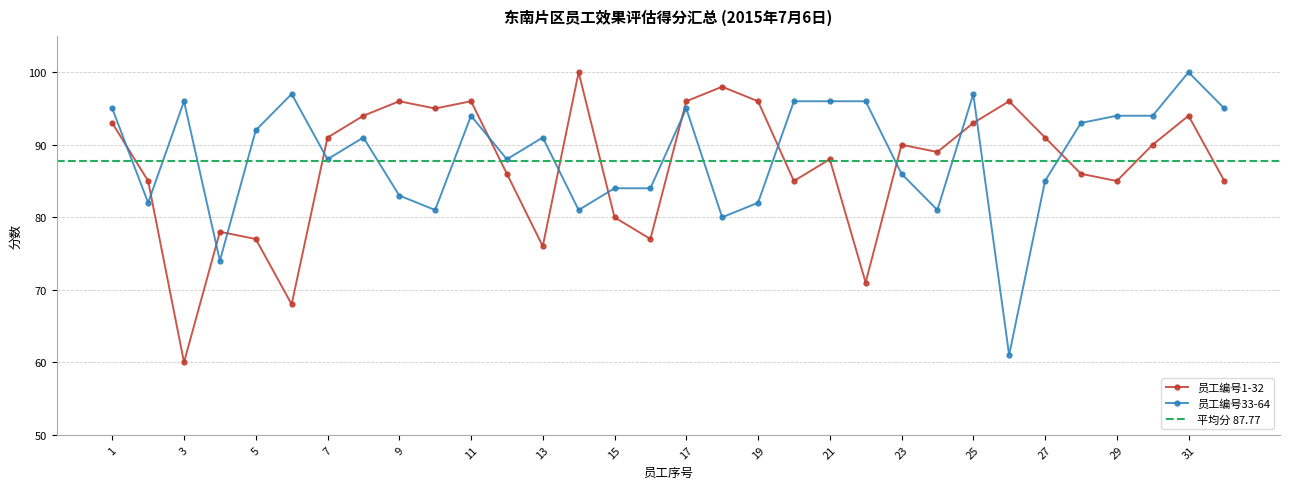

Reading left to right, transcribe all the data shown in this chart.

员工编号1-32: 93	85	60	78	77	68	91	94	96	95	96	86	76	100	80	77	96	98	96	85	88	71	90	89	93	96	91	86	85	90	94	85
员工编号33-64: 95	82	96	74	92	97	88	91	83	81	94	88	91	81	84	84	95	80	82	96	96	96	86	81	97	61	85	93	94	94	100	95